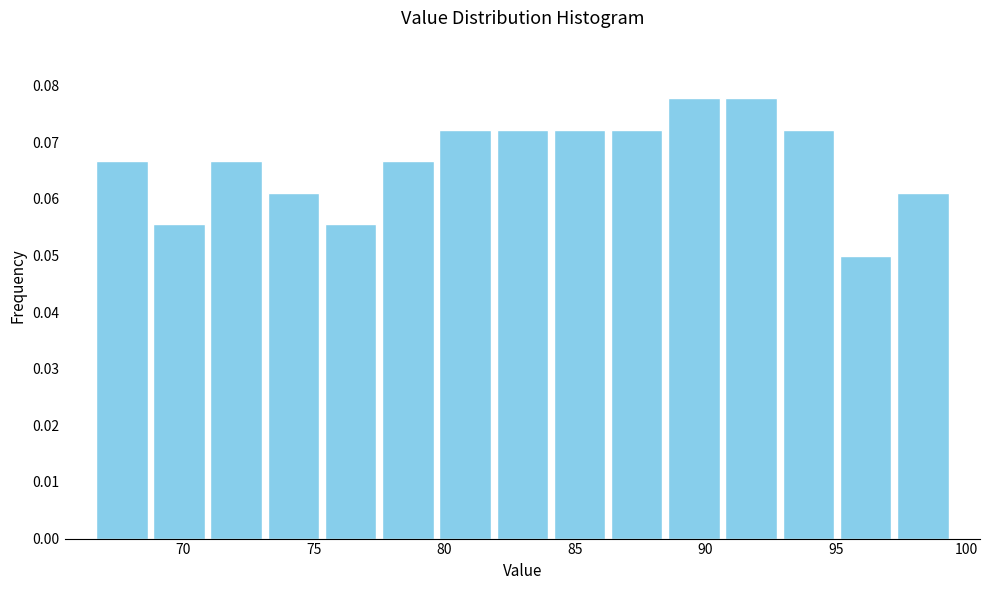

Reading left to right, transcribe this chart: for each bar, give the range it covers on the x-axis and its height. Neither the bar edges nor the heights are printed on the chart, so give them approximately, as read against the axes.

66.5 to 68.5: 0.067
68.5 to 71.0: 0.056
71.0 to 73.0: 0.067
73.0 to 75.5: 0.061
75.5 to 77.5: 0.056
77.5 to 79.5: 0.067
79.5 to 82.0: 0.072
82.0 to 84.0: 0.072
84.0 to 86.5: 0.072
86.5 to 88.5: 0.072
88.5 to 90.5: 0.078
90.5 to 93.0: 0.078
93.0 to 95.0: 0.072
95.0 to 97.0: 0.050
97.0 to 99.5: 0.061